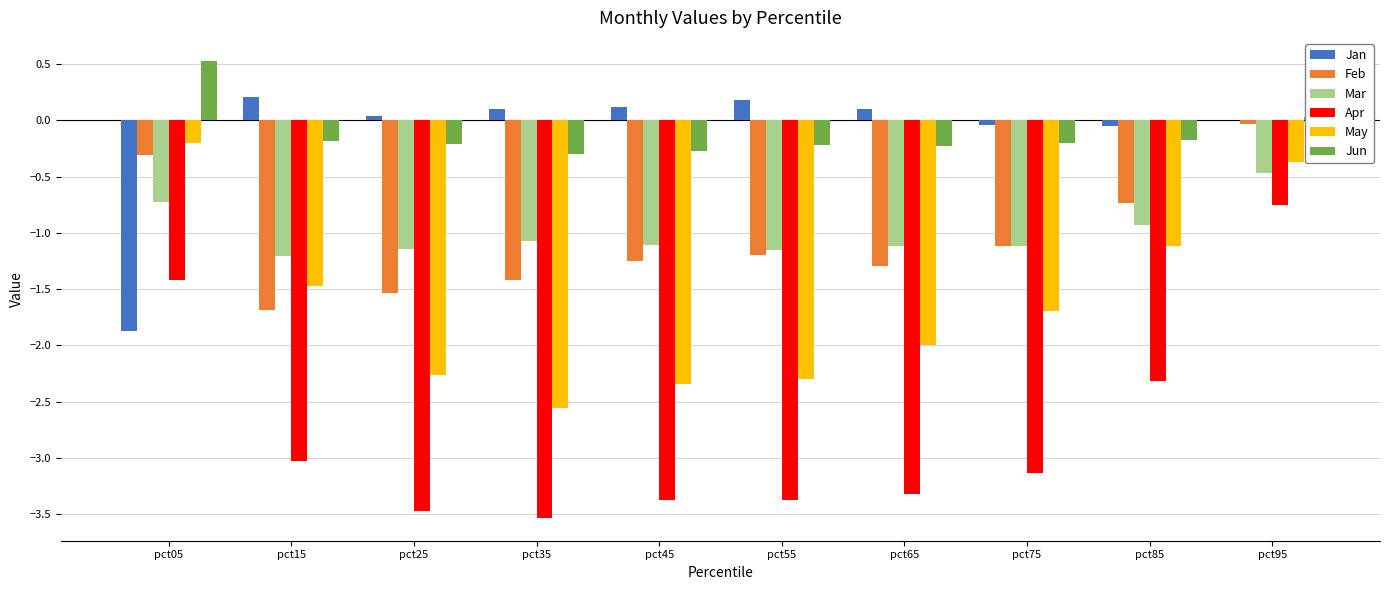

Which category has the highest value in the May series?

pct05